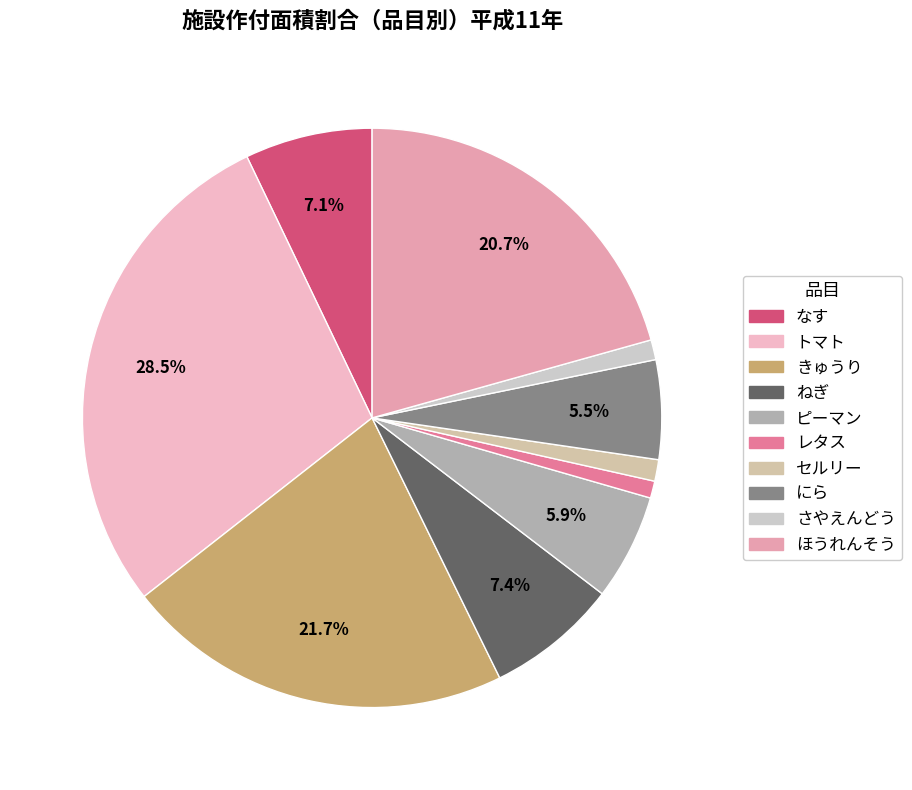

Between きゅうり and セルリー, which is larger?

きゅうり